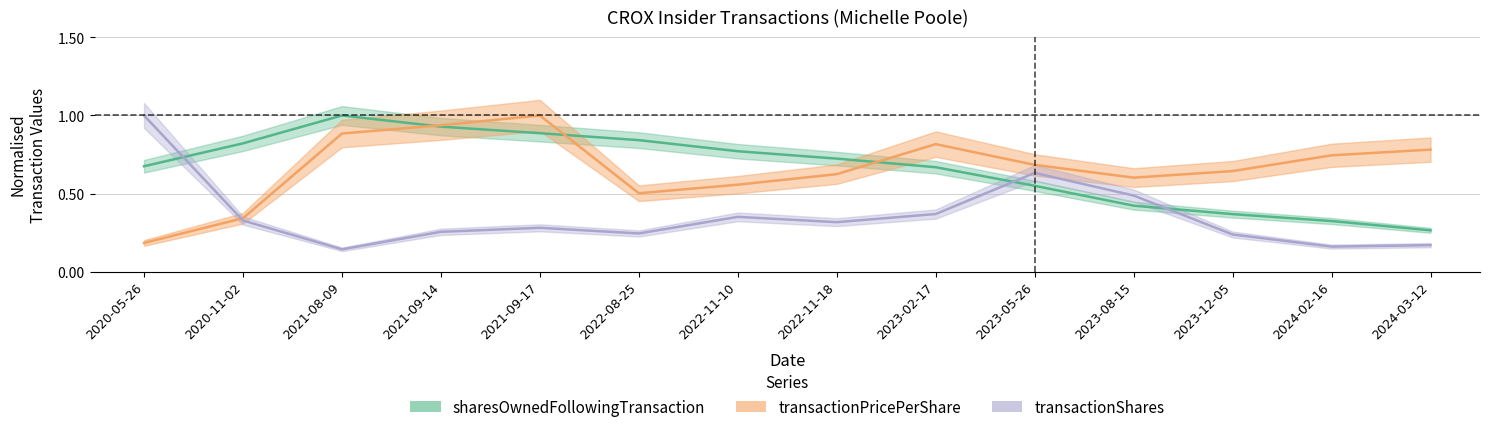

Between 2023-12-05 and 2022-08-25, which is larger?

2022-08-25